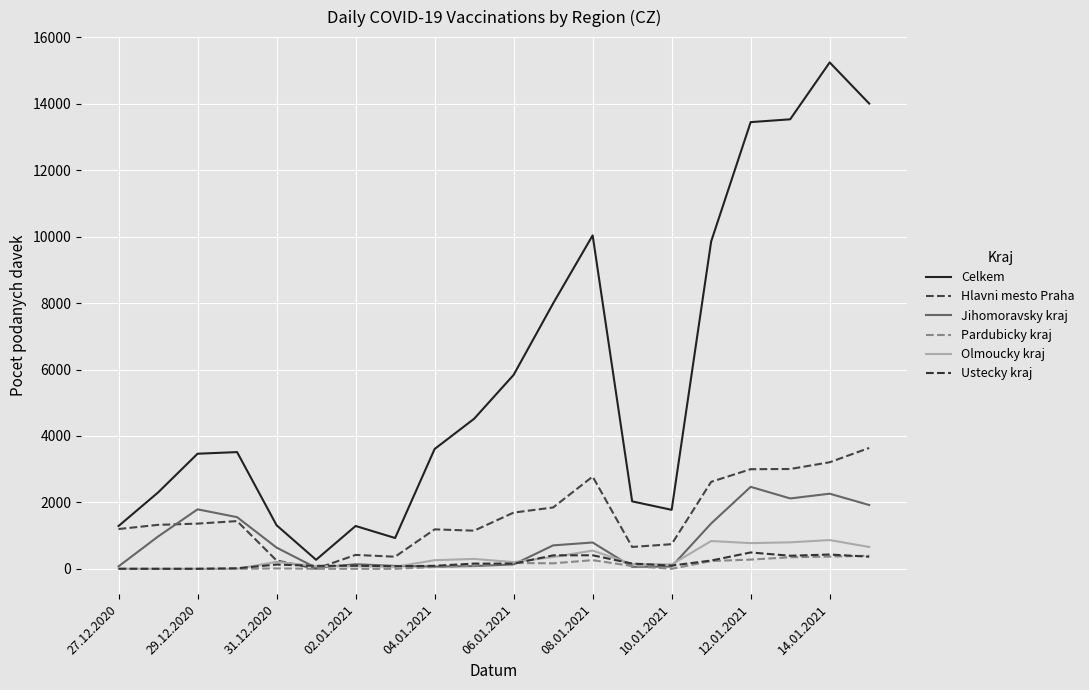

Reading left to right, what are all the values shown in this chart?

Celkem: 1289	2299	3465	3514	1312	272	1290	928	3607	4517	5838	7990	10037	2031	1776	9855	13446	13531	15243	14005
Hlavni mesto Praha: 1198	1324	1361	1437	251	4	419	365	1188	1149	1693	1847	2777	659	742	2619	2999	3005	3208	3639
Jihomoravsky kraj: 74	973	1791	1556	639	31	138	89	67	83	133	706	793	60	70	1366	2468	2119	2262	1921
Pardubicky kraj: 0	0	0	0	12	1	0	0	55	95	177	166	261	85	0	236	278	349	368	395
Olmoucky kraj: 2	0	0	0	211	79	80	61	260	298	203	355	549	144	132	837	774	798	866	658
Ustecky kraj: 2	1	1	17	129	90	94	78	91	158	156	406	408	159	98	250	493	394	431	365